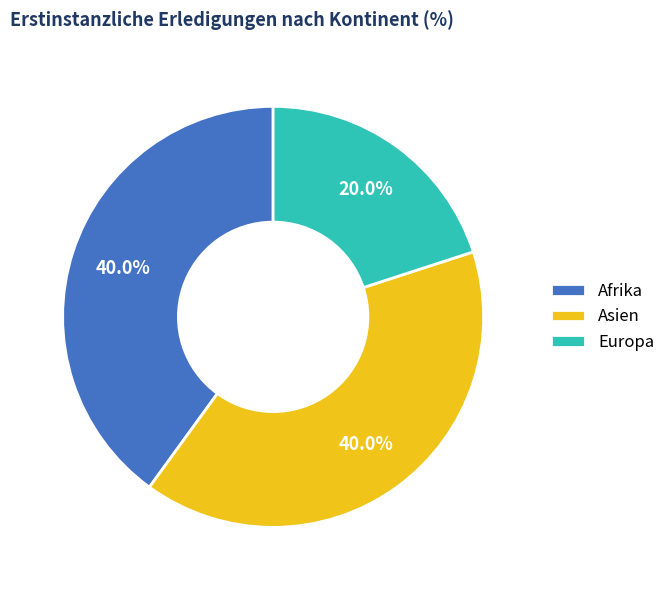

What percentage is the Europa slice, to the nearest percent?

20%